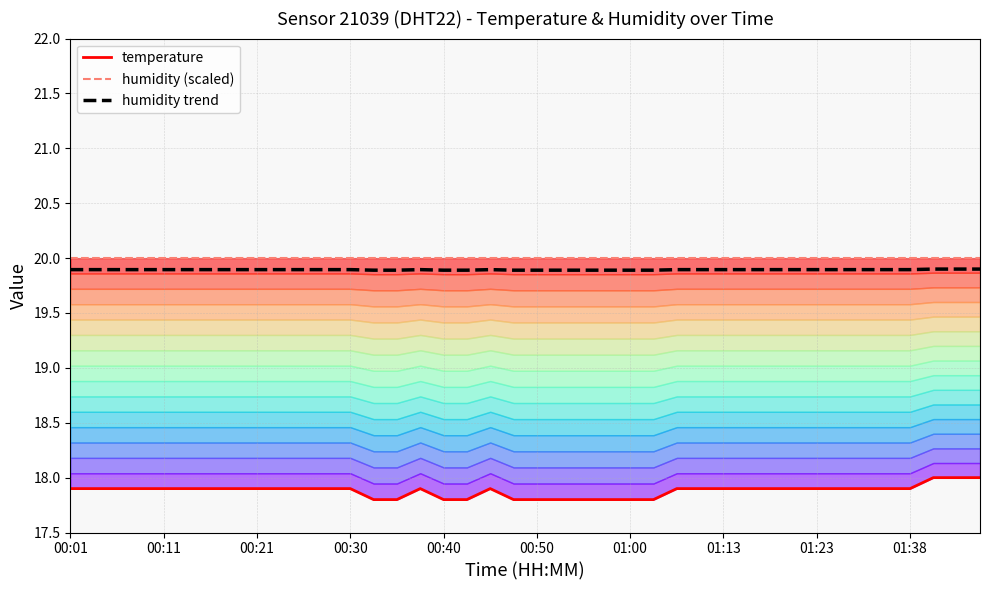

True or false: temperature and humidity trend cross at least once.

False